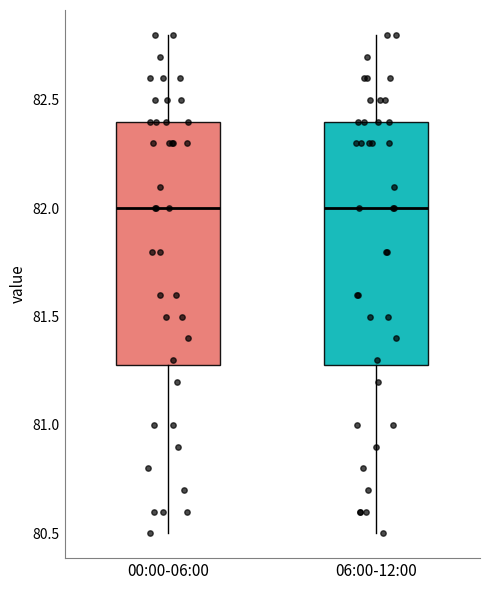

Reading left to right, transcribe this box plot: for each box, give where its median line is, the range the box spans, and where its two whiskers end, as read against the y-axis. The values are not printed on the chart, so give them approximately, as read against the axis.

00:00-06:00: median 82.0, box 81.3 to 82.4, whiskers 80.5 to 82.8
06:00-12:00: median 82.0, box 81.3 to 82.4, whiskers 80.5 to 82.8